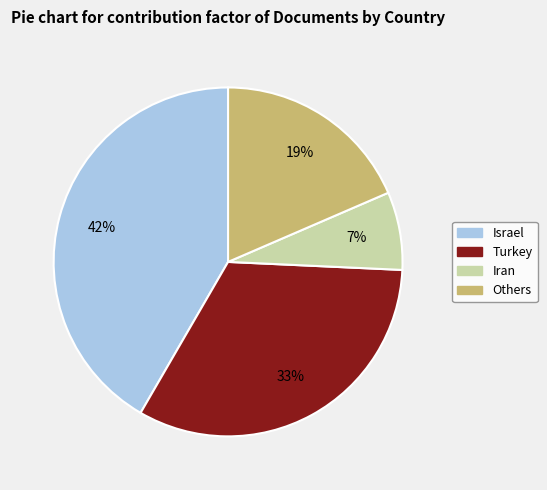

To the nearest percent, what is the average slice percentage?

25%